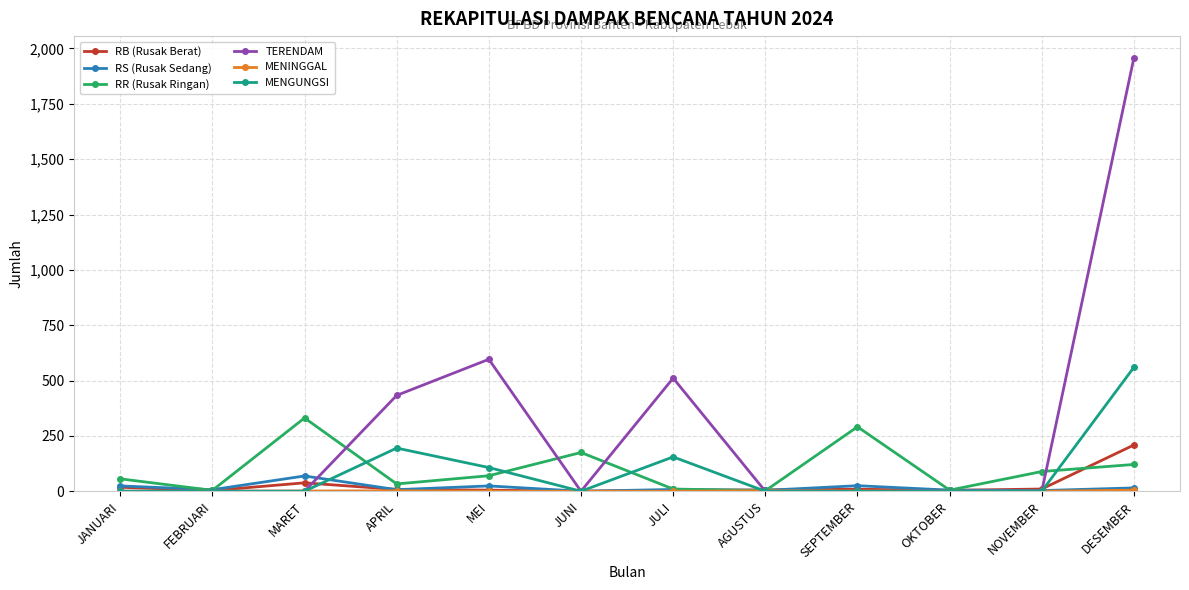

At which category is the sum across all series the highest?

DESEMBER